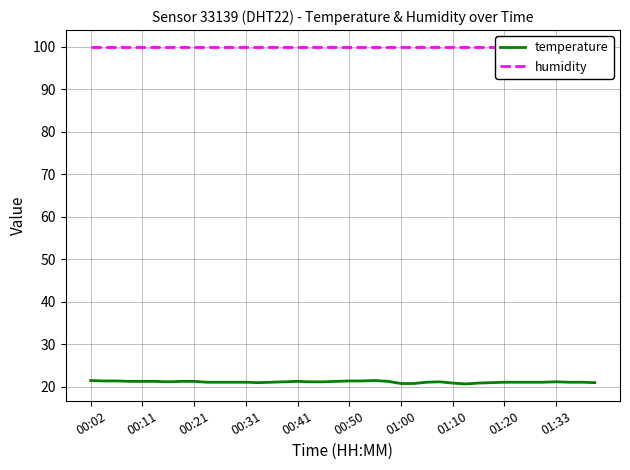

True or false: humidity and temperature intersect in this chart.

False